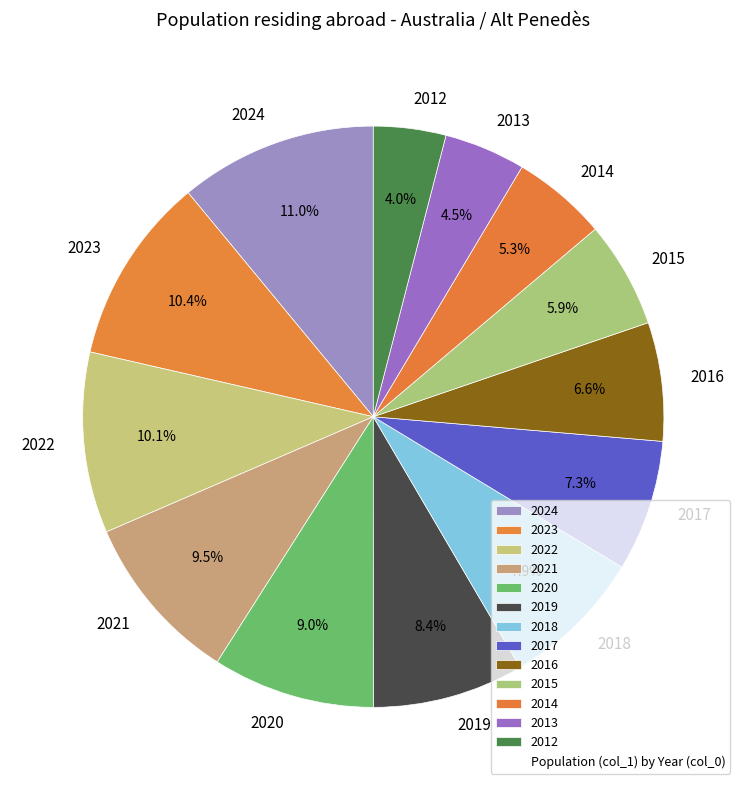

How many slices are in this pie chart?

13